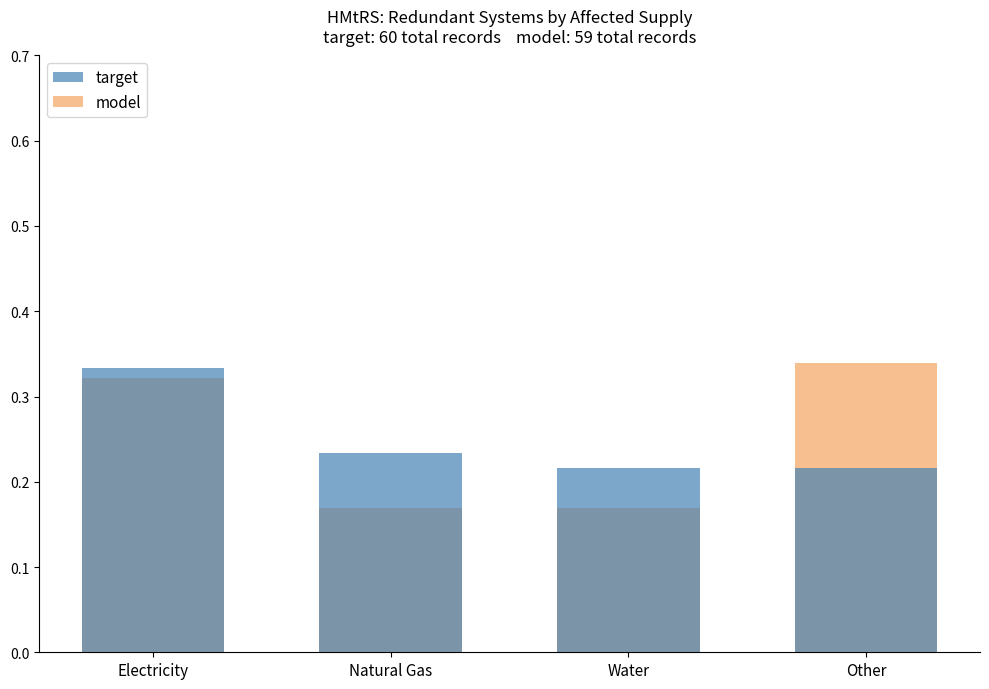

Reading right to left, list all the values displayed in this chart.

target: 0.2	0.2	0.2	0.3
model: 0.3	0.2	0.2	0.3